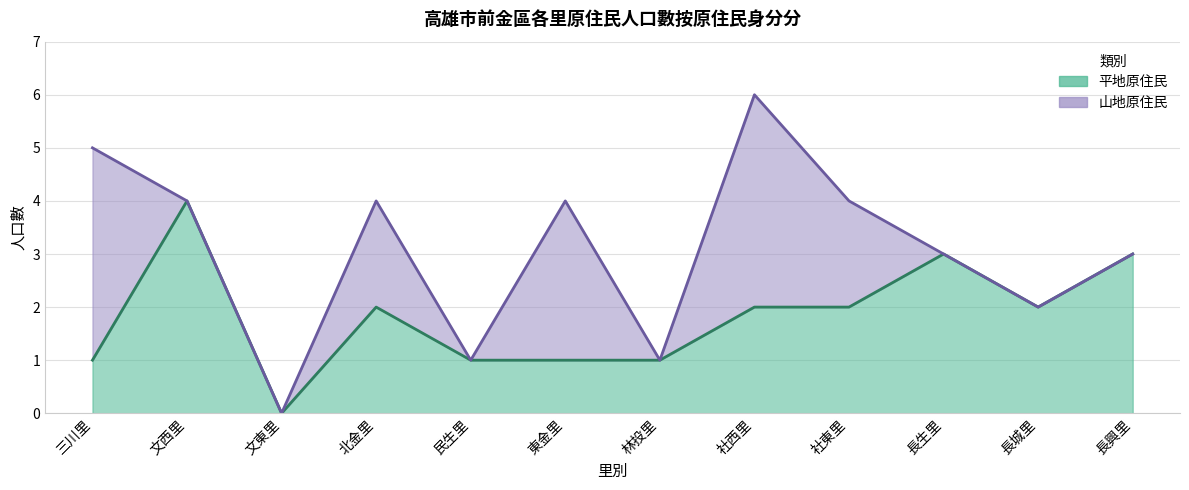

How many interior local peaks (higher than both neighbors) does the data have?

3